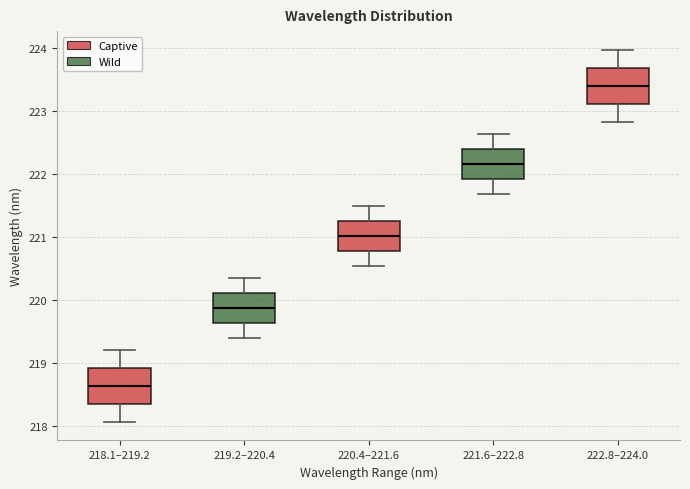

Reading left to right, read every box against the y-axis: the position of its median line, the range the box covers, and the ends of its whiskers. The values are not printed on the chart, so give them approximately, as read against the axis.

218.1–219.2: median 218.6, box 218.3 to 218.9, whiskers 218.1 to 219.2
219.2–220.4: median 219.9, box 219.6 to 220.1, whiskers 219.4 to 220.4
220.4–221.6: median 221.0, box 220.8 to 221.3, whiskers 220.5 to 221.5
221.6–222.8: median 222.2, box 221.9 to 222.4, whiskers 221.7 to 222.6
222.8–224.0: median 223.4, box 223.1 to 223.7, whiskers 222.8 to 224.0